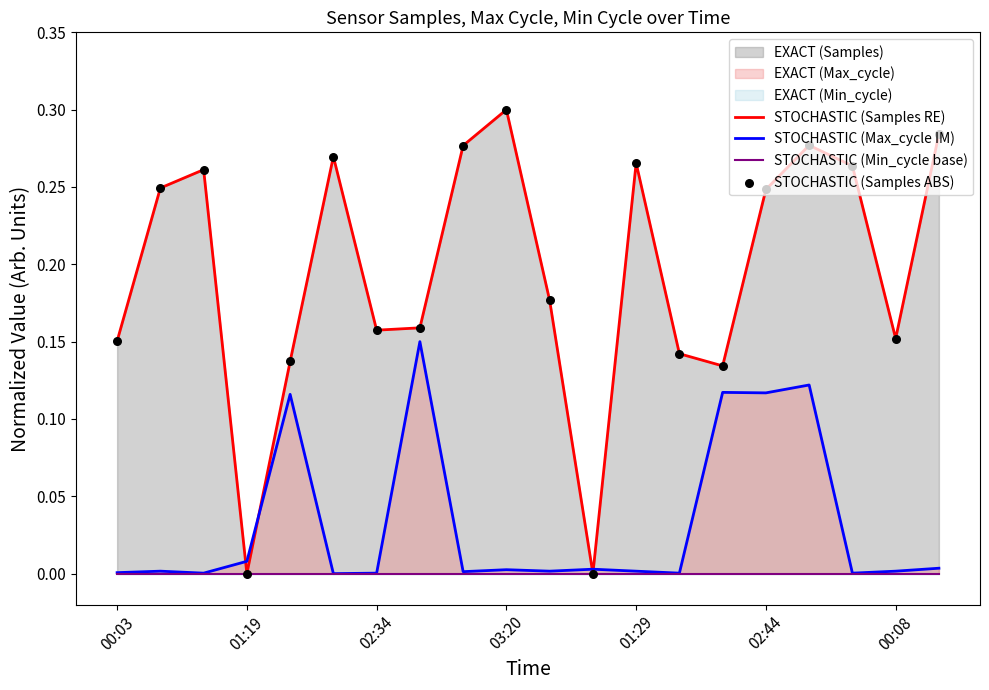

At how many categories does at least one series exceed 0?

20